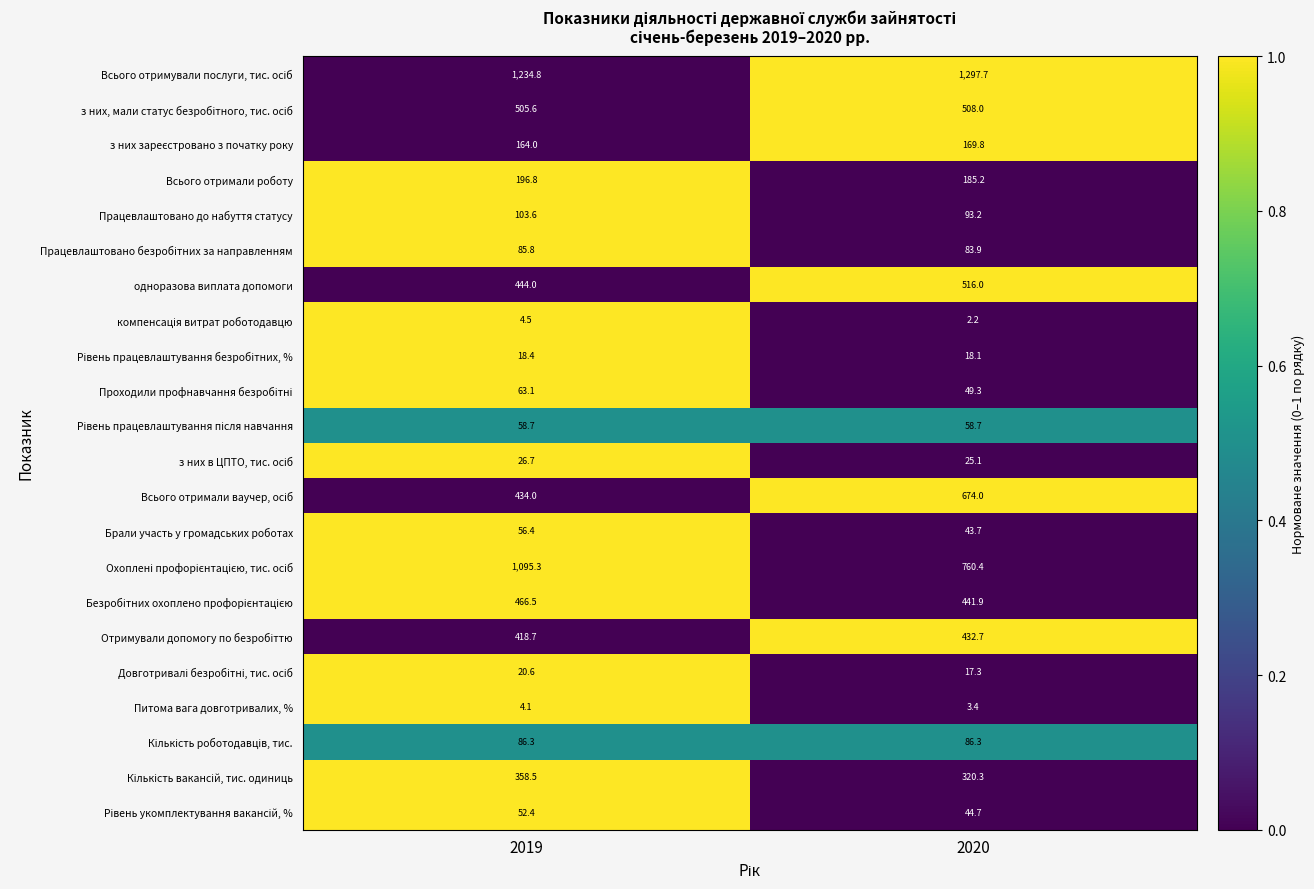

What is the greatest value displayed?

1297.7